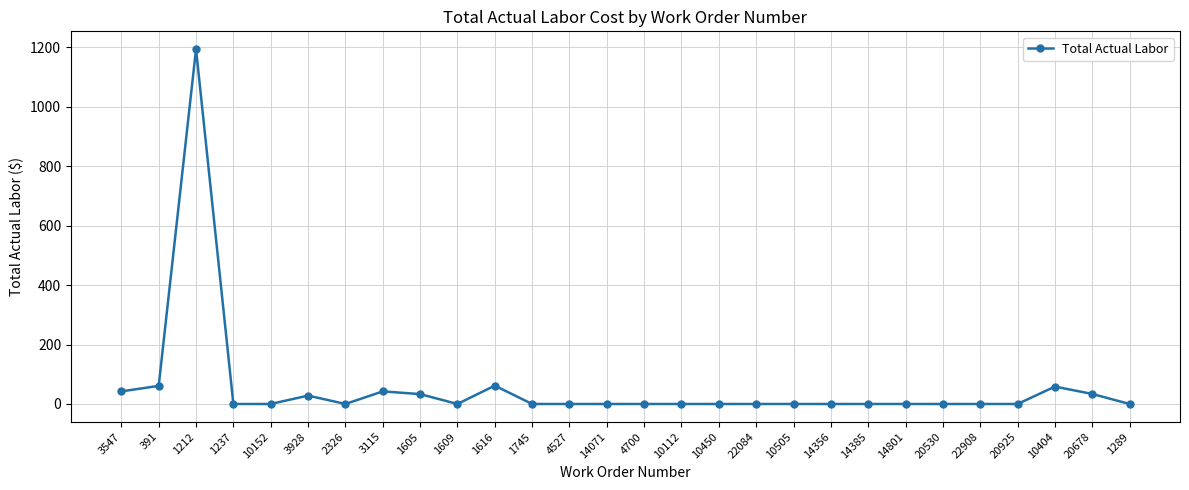

True or false: the data shows -517.8 at 20530.

False